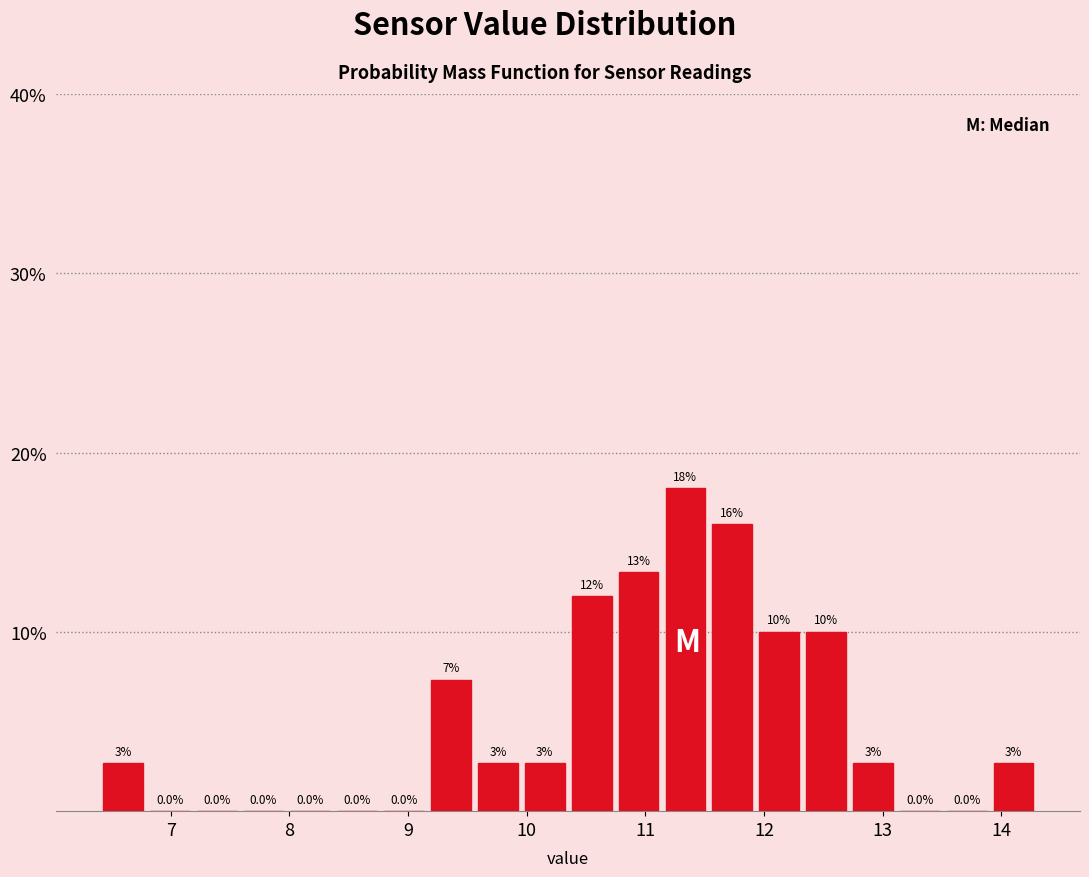

Read against the x-axis, roughly where is the centre of the tallest bar?

11.3